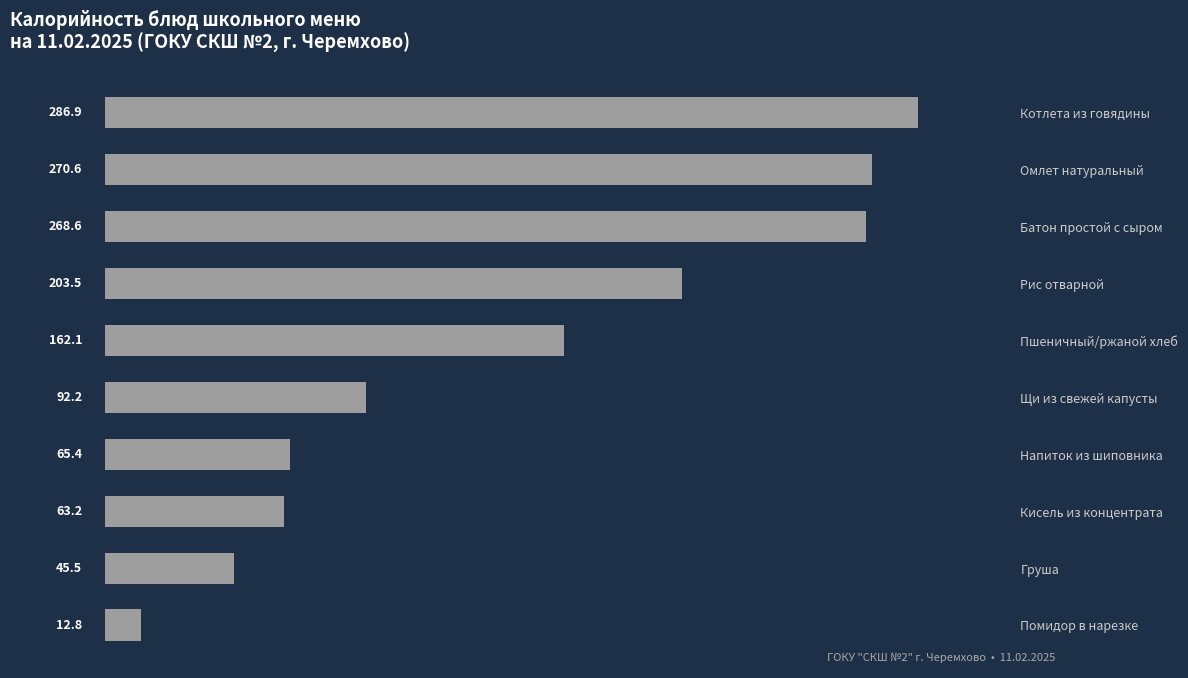

What value does the data have at Батон простой с сыром?

268.6